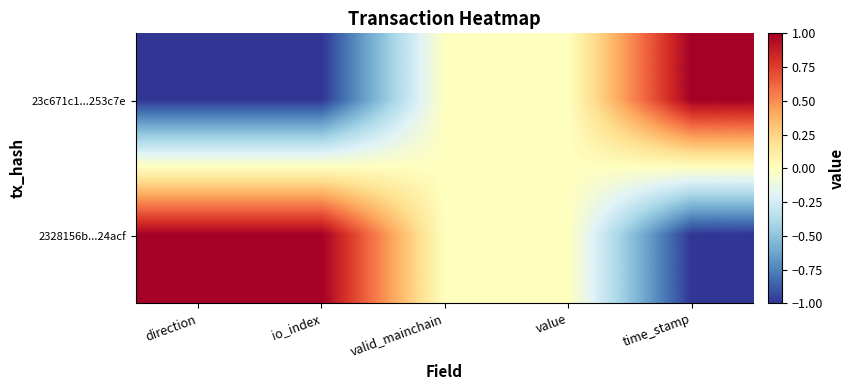

Reading left to right, list all the values displayed in this chart.

23c671c1...253c7e: direction=-1.0	io_index=-1.0	valid_mainchain=0.0	value=0.0	time_stamp=1.0
2328156b...24acf: direction=1.0	io_index=1.0	valid_mainchain=0.0	value=0.0	time_stamp=-1.0